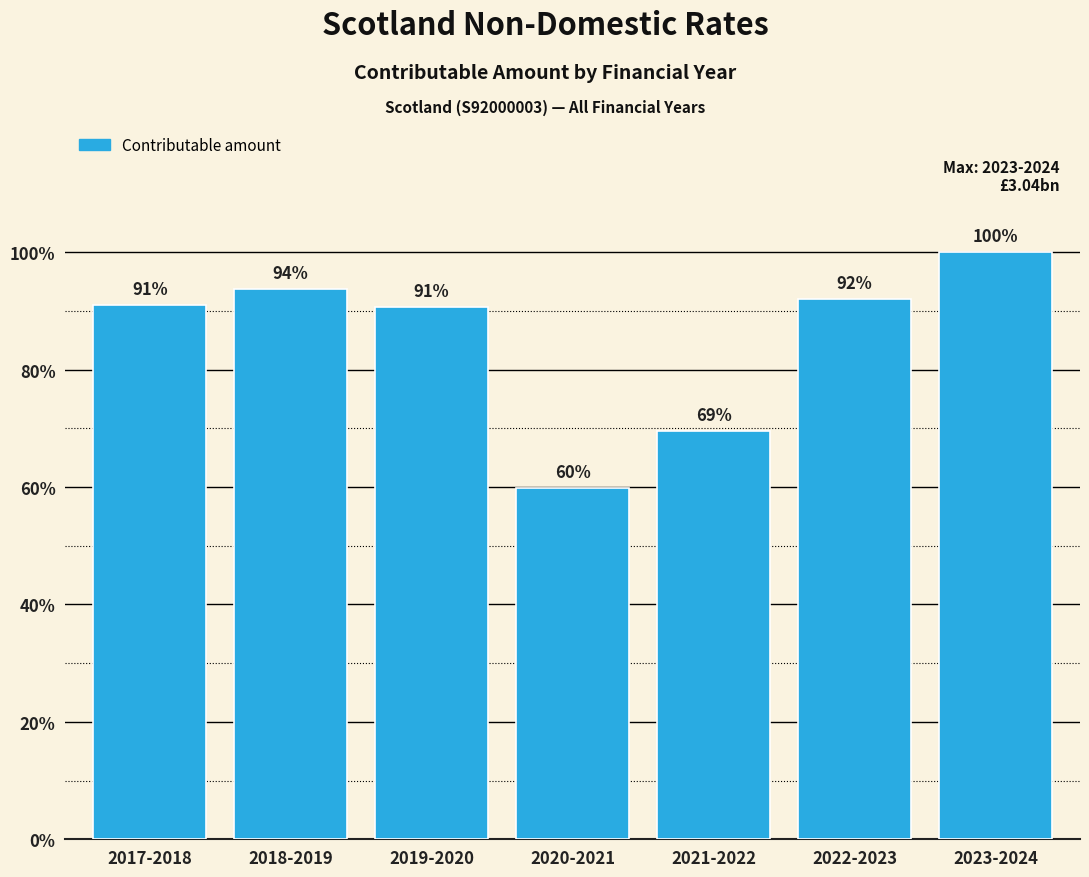

Does the chart contain any negative values?

No